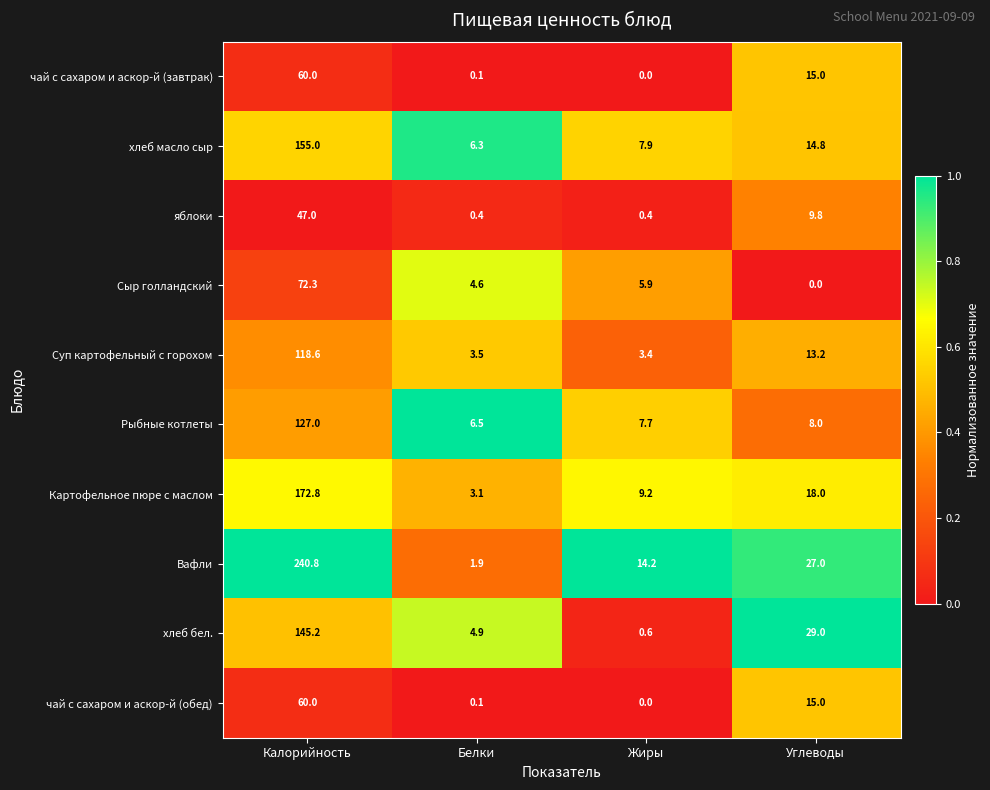

What is the difference between the highest and lowest values at Калорийность?

193.8